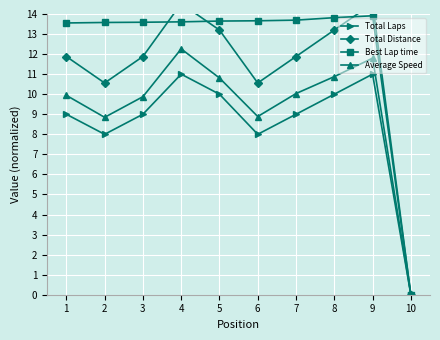

Which label corresponds to the smallest value in the chart?

10